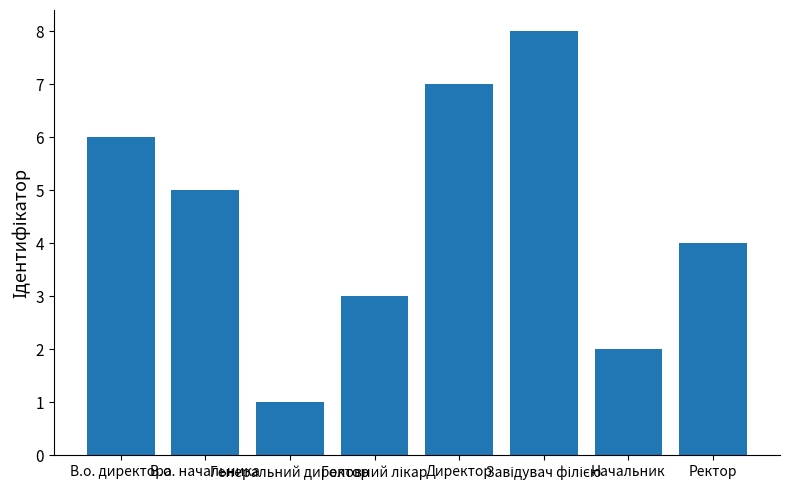

What is the maximum value shown in the chart?

8